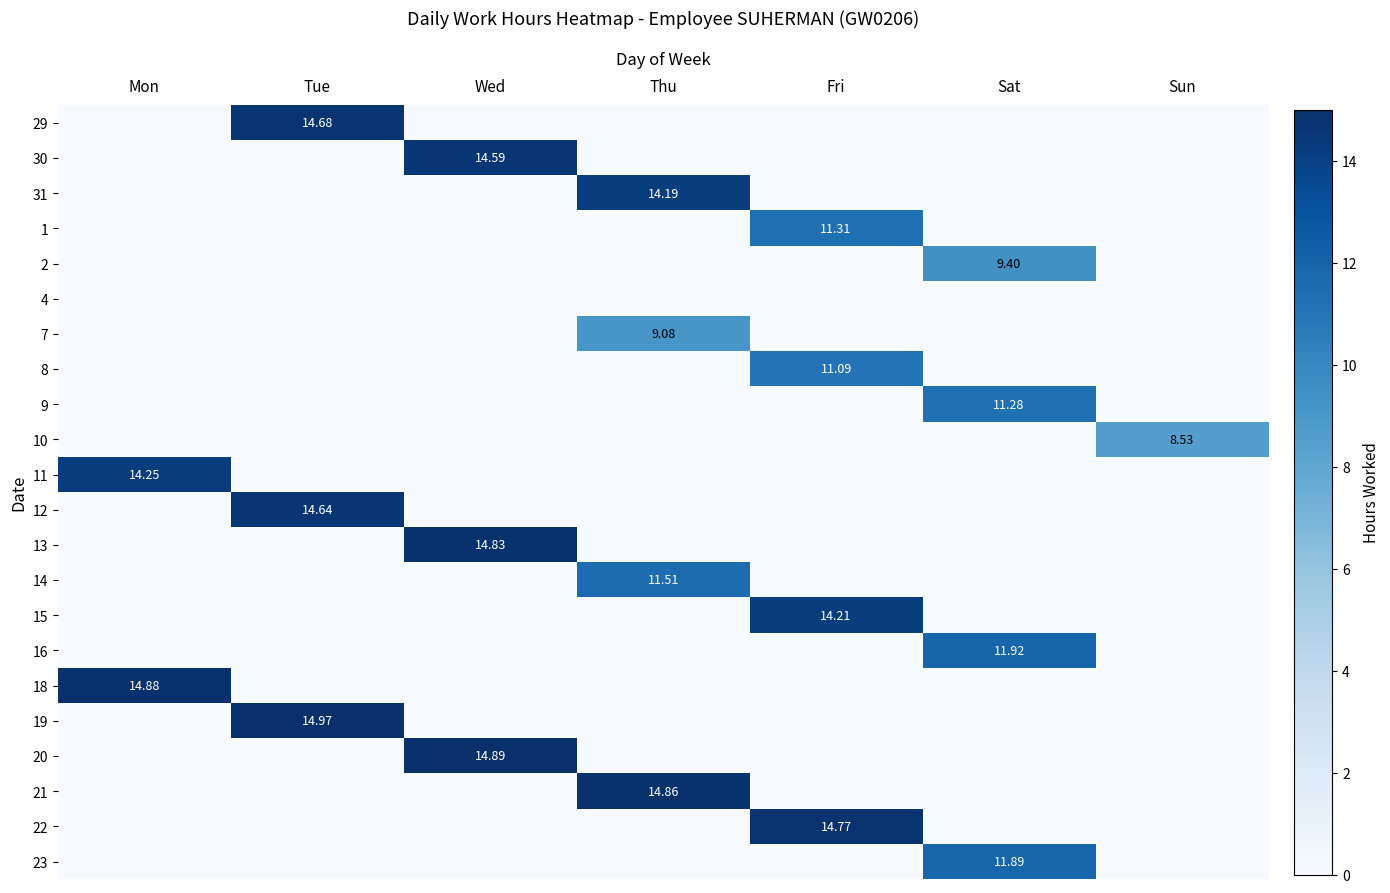

At how many categories does at least one series exceed 2?

7